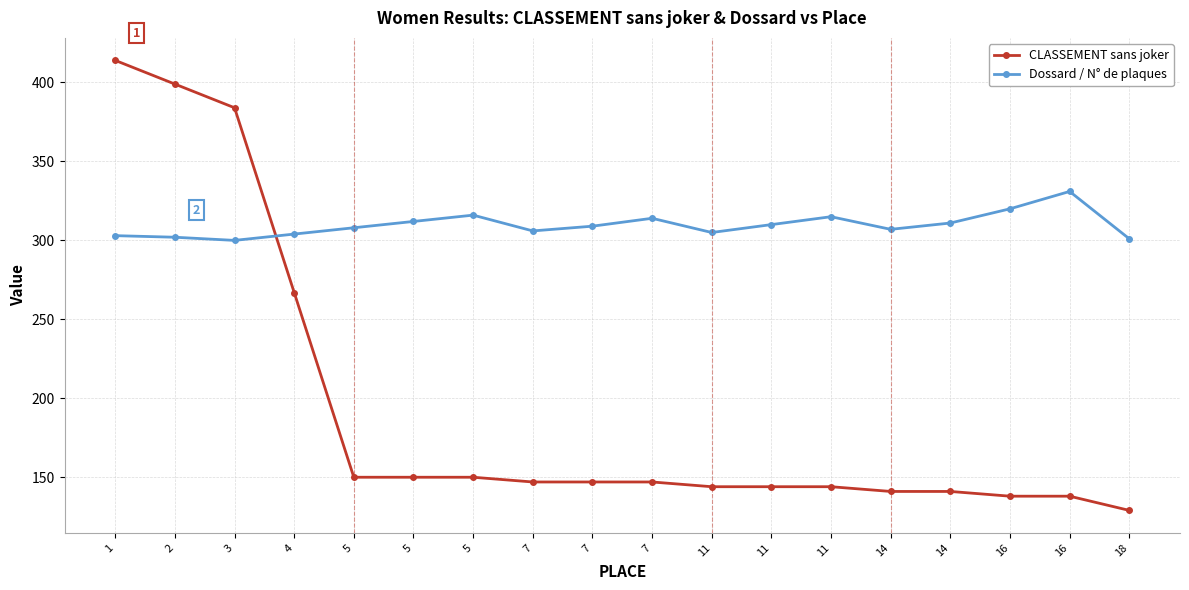

Count the number of categories in the chart.

18